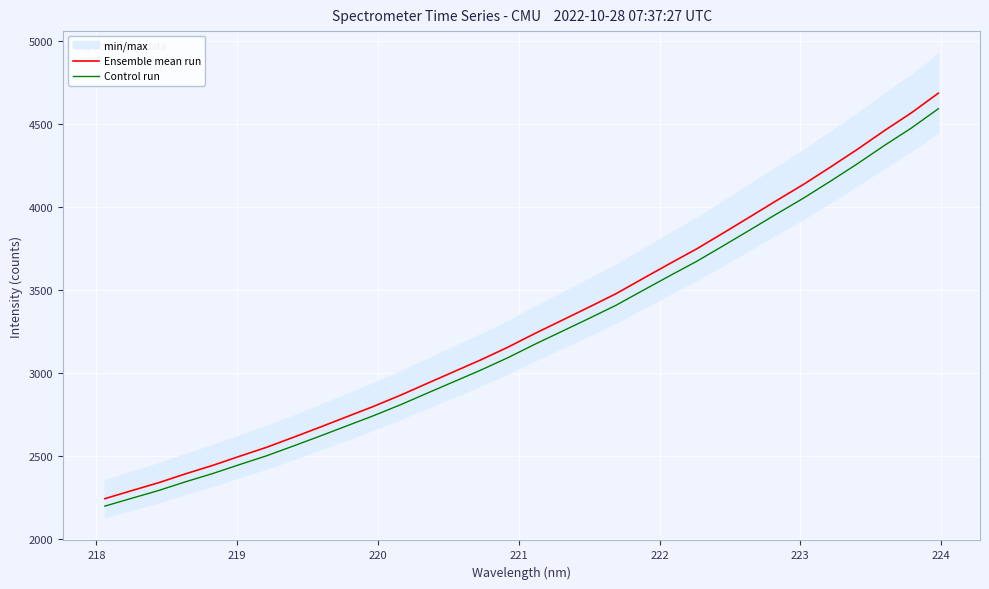

Reading right to left, transcribe all the data shown in this chart.

Ensemble mean run: 4684.8	4567.0	4460.3	4348.6	4242.0	4138.1	4041.0	3942.1	3844.2	3747.7	3659.3	3569.2	3478.1	3397.7	3318.8	3240.3	3158.0	3082.2	3011.1	2940.1	2868.4	2801.3	2738.4	2675.5	2613.9	2553.6	2499.8	2444.8	2394.6	2341.2	2293.5	2245.2
Control run: 4591.1	4475.7	4371.1	4261.6	4157.2	4055.3	3960.2	3863.3	3767.3	3672.7	3586.1	3497.8	3408.6	3329.7	3252.4	3175.5	3094.8	3020.5	2950.9	2881.3	2811.1	2745.3	2683.7	2622.0	2561.7	2502.6	2449.8	2396.0	2346.7	2294.4	2247.6	2200.3